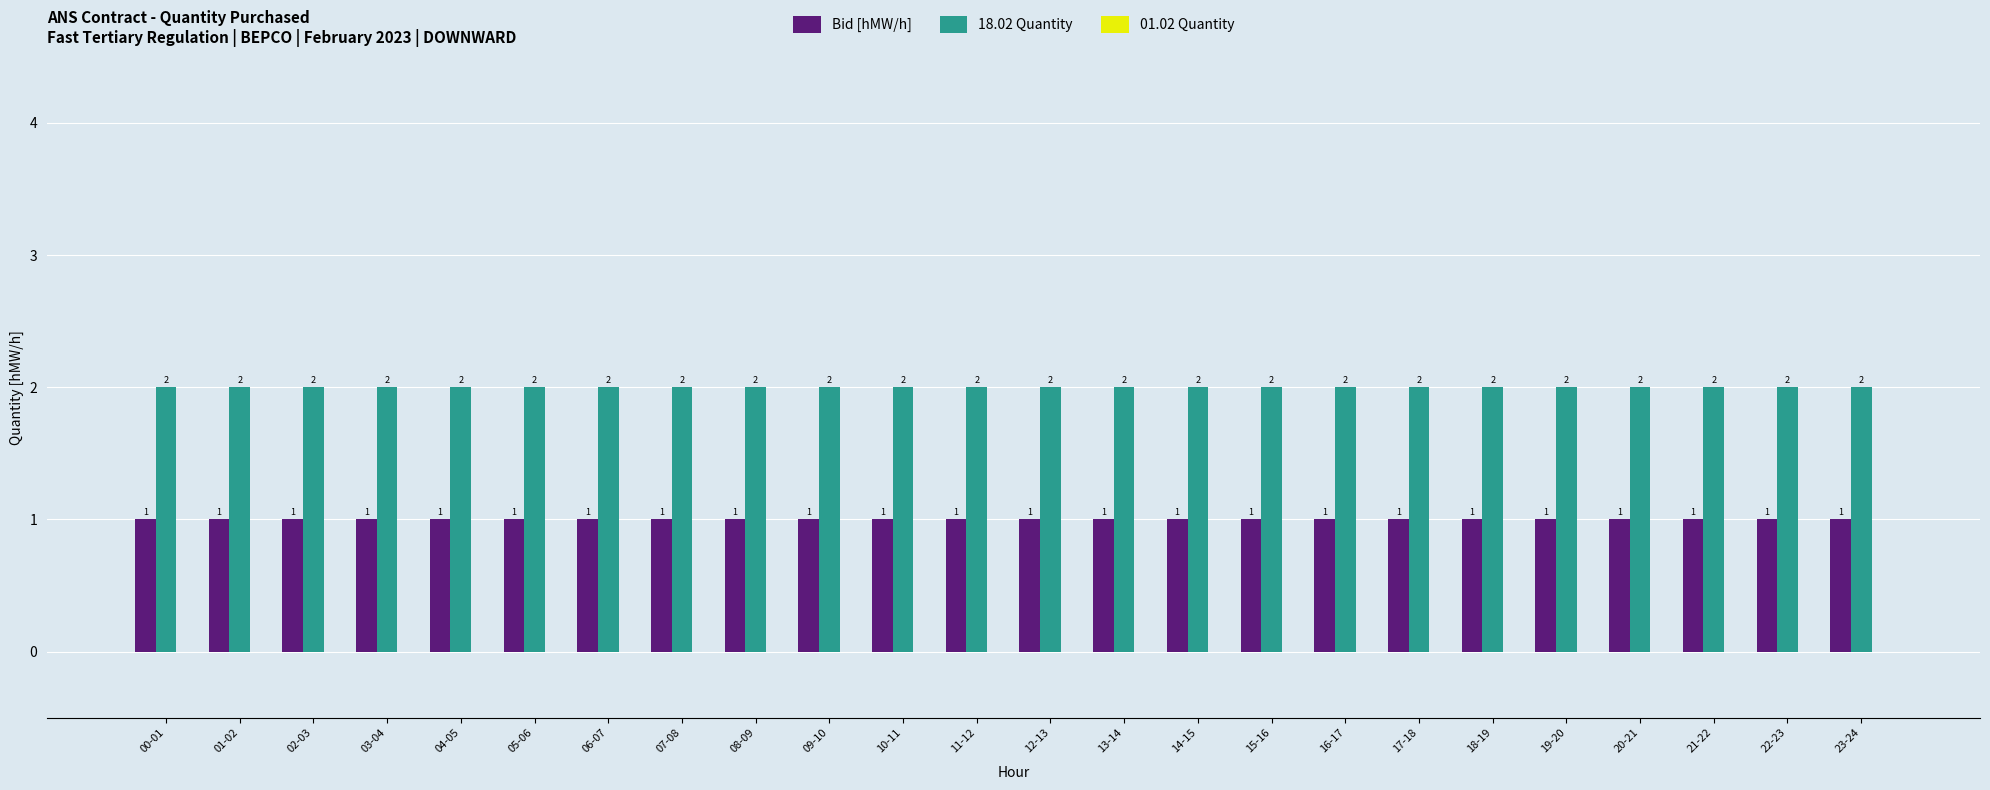

What is the label of the 21st bar from the right?

03-04